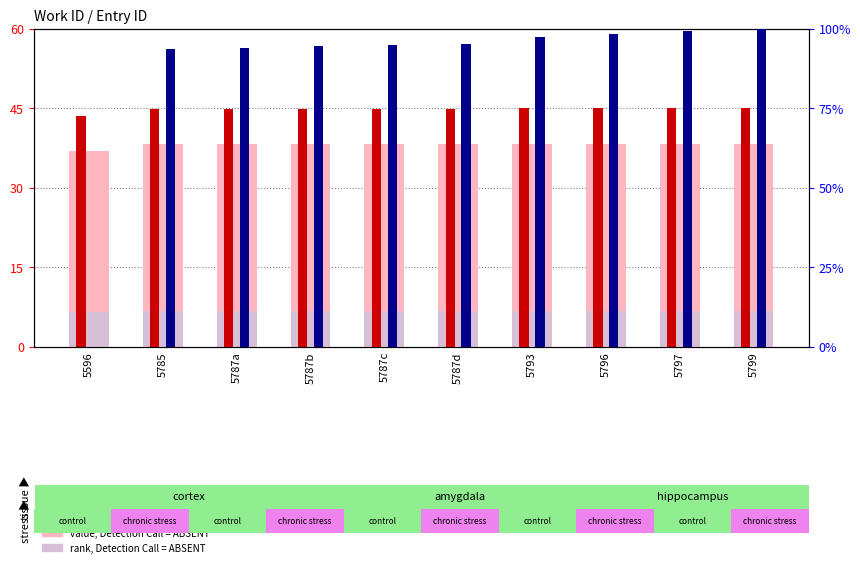

Reading right to left, transcribe all the data shown in this chart.

value, Detection Call = ABSENT: 5799=38.2	5797=38.2	5796=38.2	5793=38.2	5787d=38.2	5787c=38.2	5787b=38.2	5787a=38.2	5785=38.2	5596=37.0
rank, Detection Call = ABSENT: 5799=6.8	5797=6.7	5796=6.7	5793=6.7	5787d=6.7	5787c=6.7	5787b=6.7	5787a=6.7	5785=6.7	5596=6.5
count: 5799=45.0	5797=45.0	5796=45.0	5793=45.0	5787d=44.9	5787c=44.9	5787b=44.9	5787a=44.9	5785=44.9	5596=43.5
percentile rank within the sample: 5799=100.0	5797=99.2	5796=98.4	5793=97.2	5787d=95.1	5787c=94.9	5787b=94.5	5787a=93.9	5785=93.7	5596=0.0